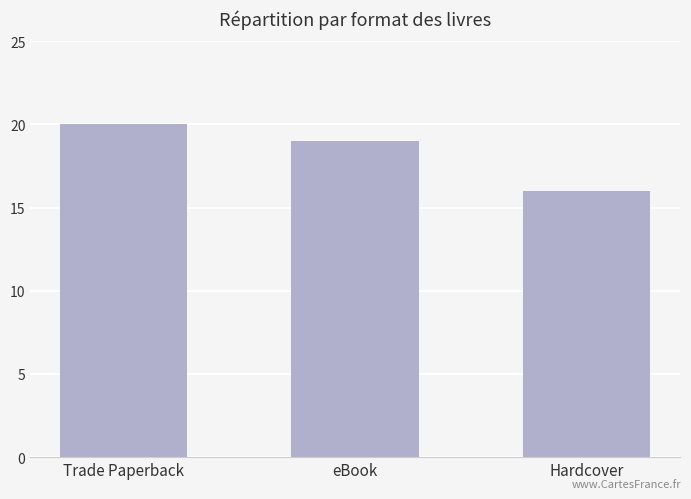

What is the greatest value displayed?

20